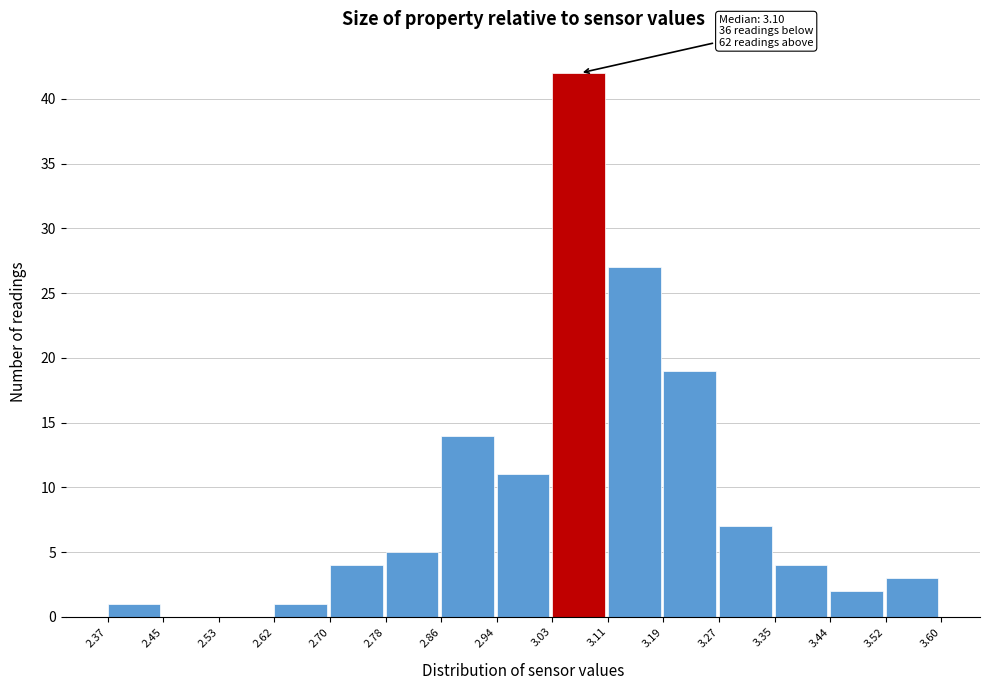

Over which range of the x-axis is the bar tallest?

3.03 to 3.11